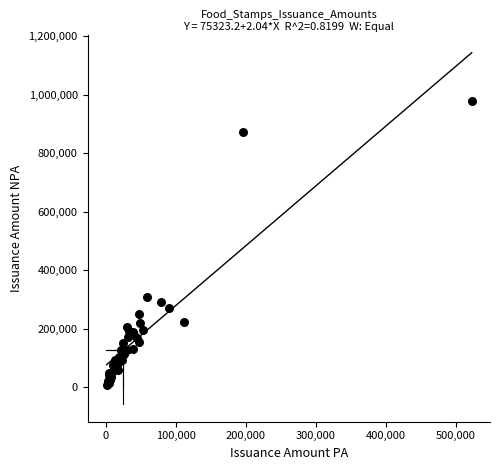

What Y value in the scatter plot is closest to 492446?

309160